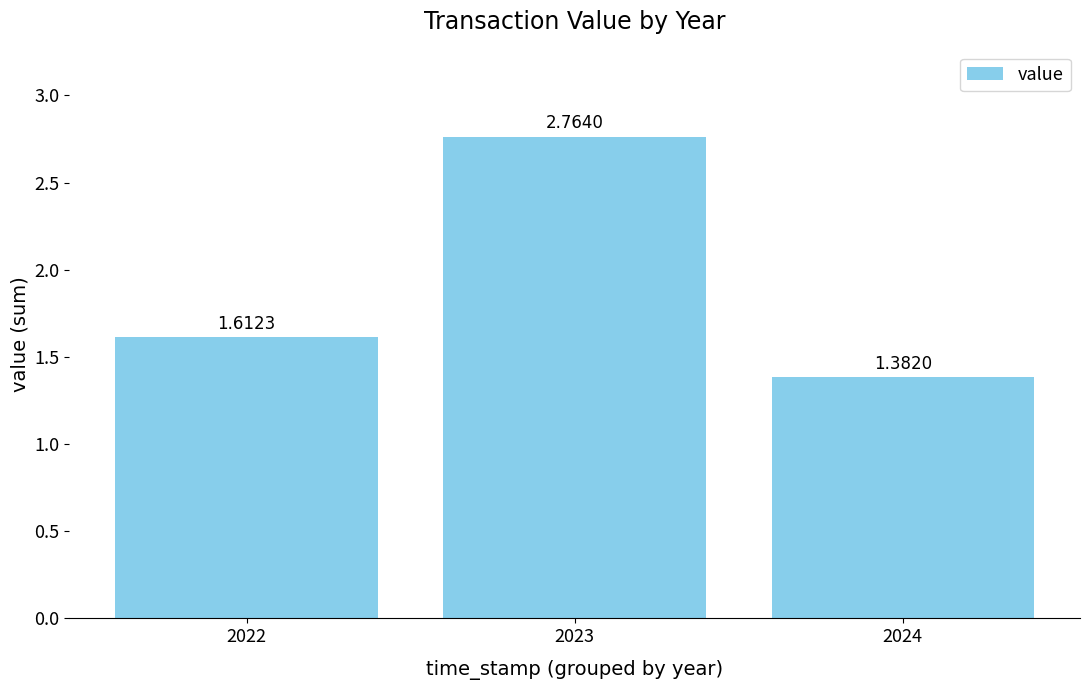

Which has a higher value, 2023 or 2022?

2023